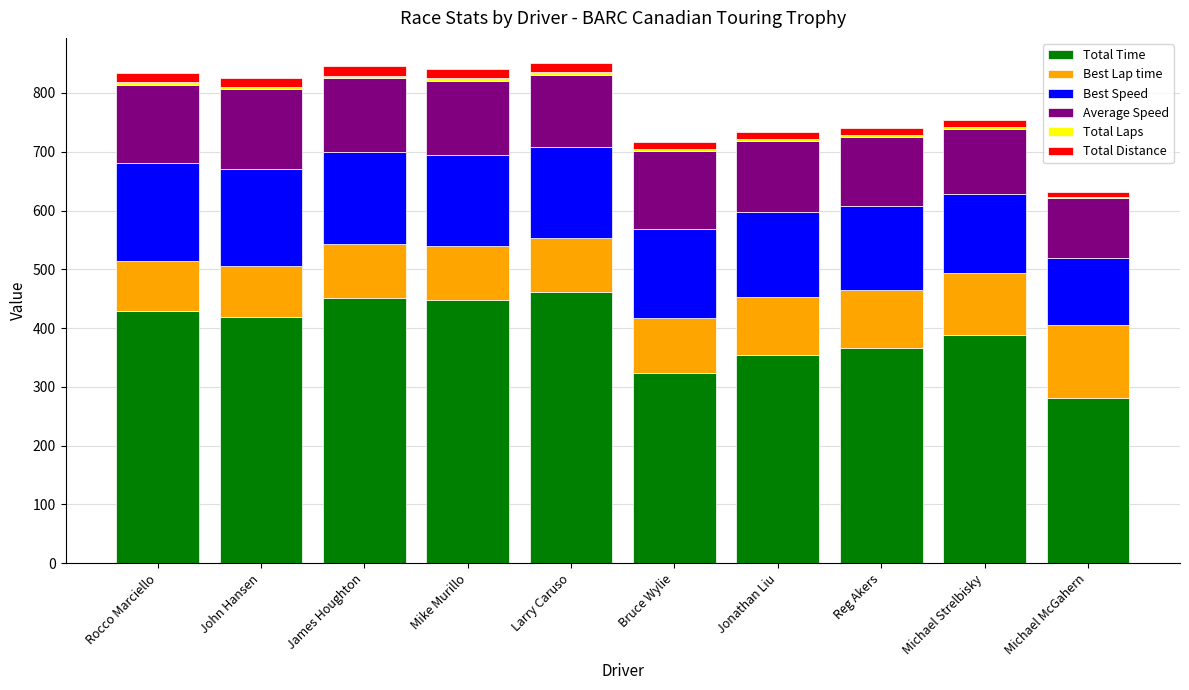

True or false: Total Time has a value of 419.4 at John Hansen.

True